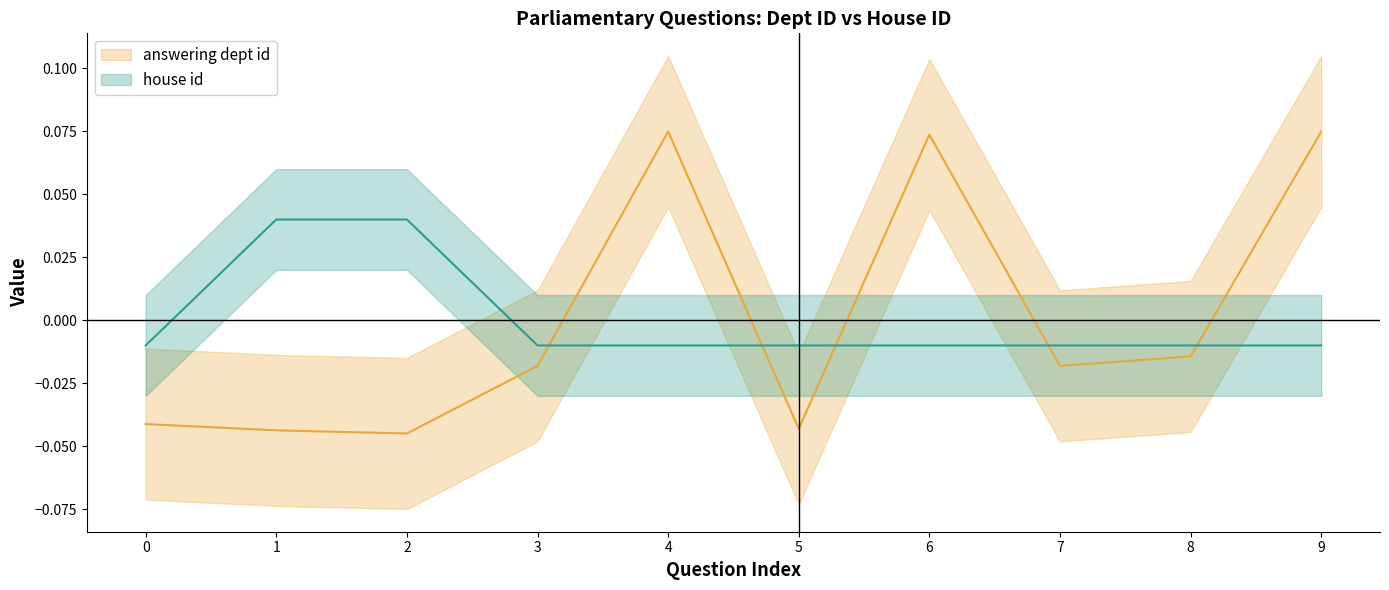

Is the value of answering dept id at 5 greater than the value of house id at 6?

No